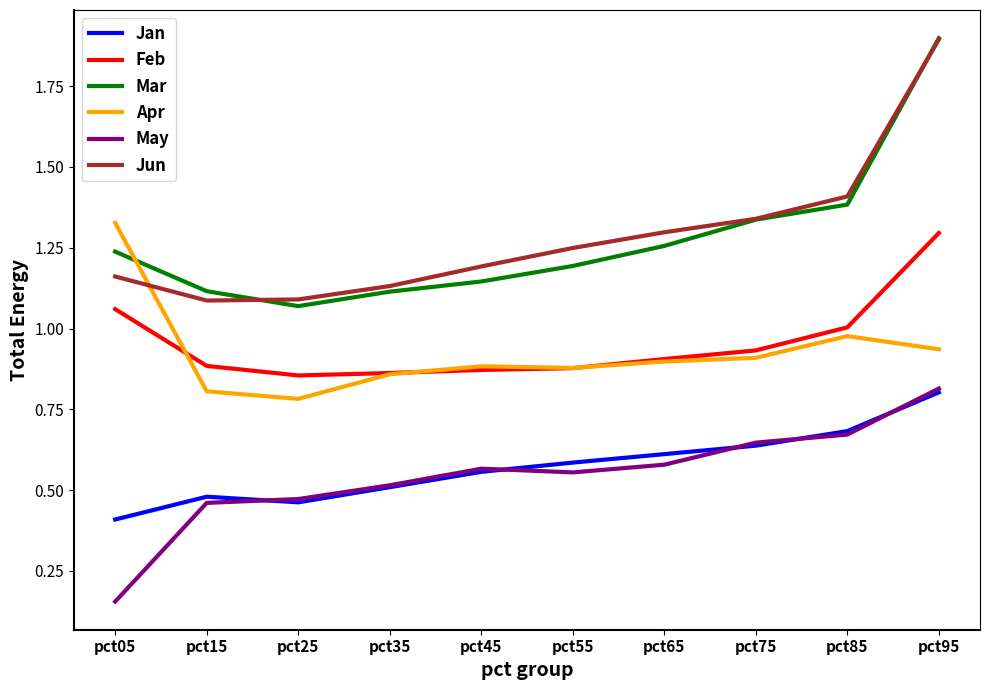

Which label corresponds to the largest value in the chart?

pct95